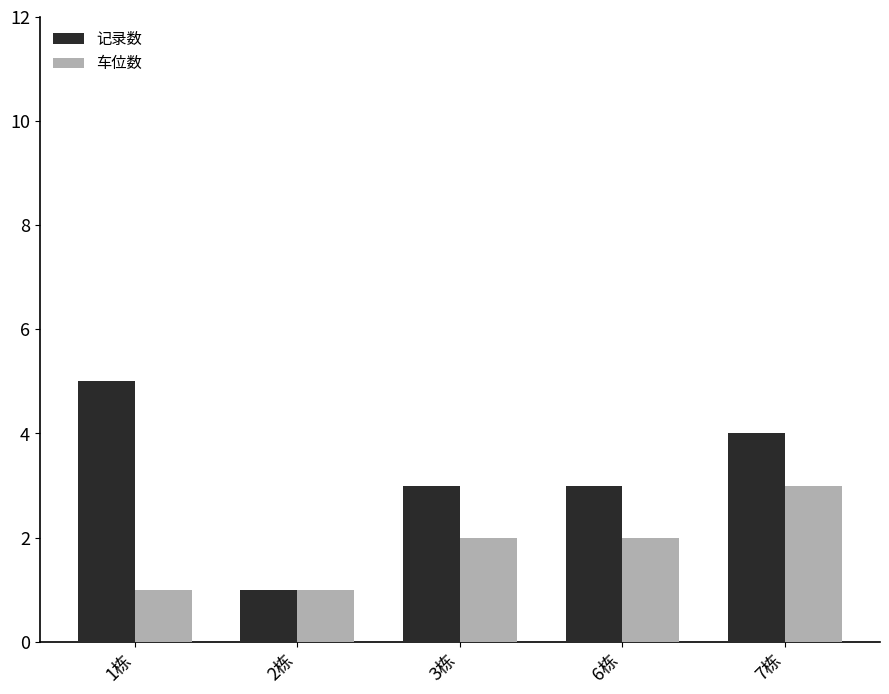

What is the label of the 2nd bar from the right?

6栋